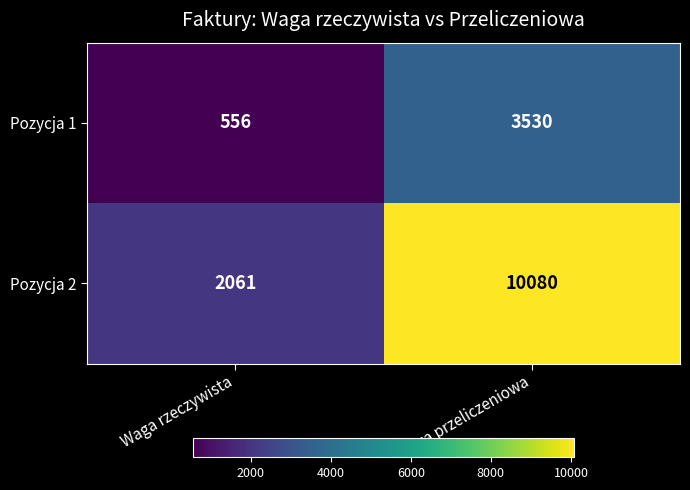

Is it true that Pozycja 2 equals 2947 at Waga rzeczywista?

False